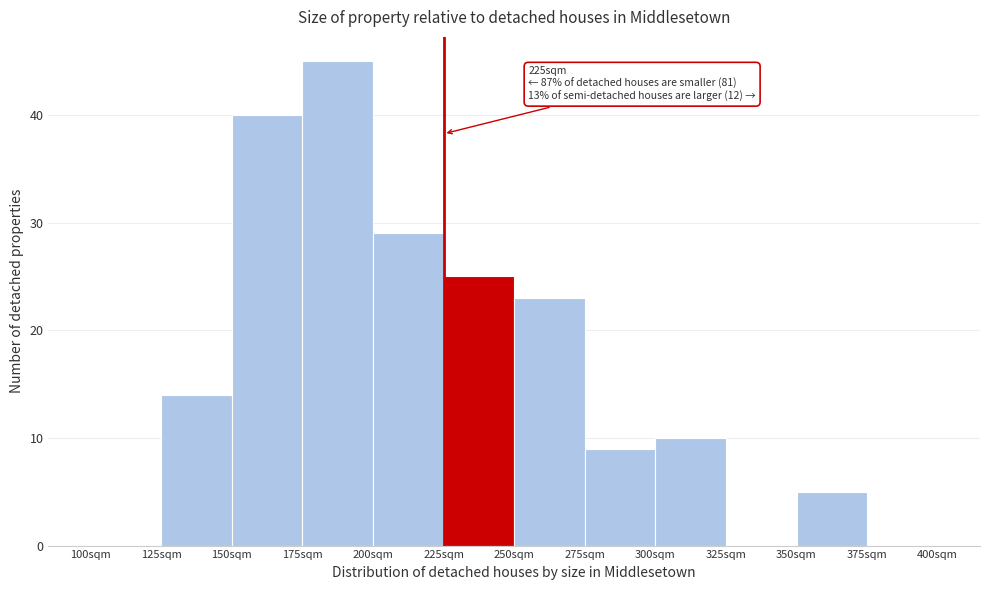

Which range on the x-axis has the tallest bar?

175 to 200